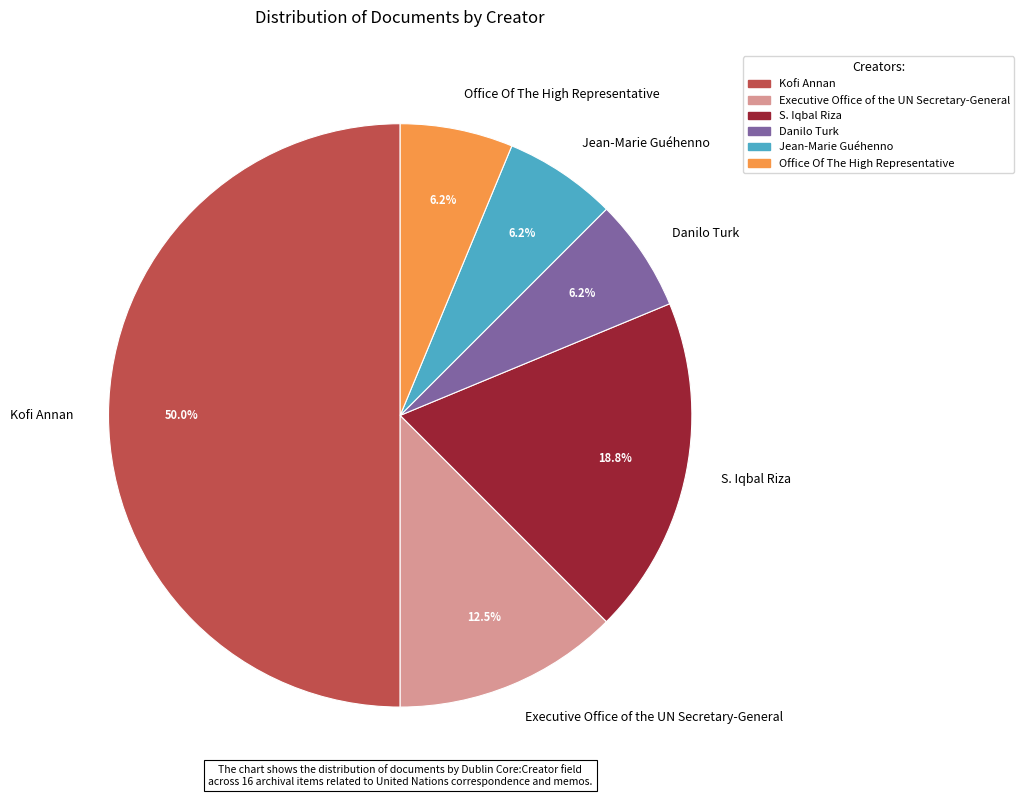

Which has a higher value, S. Iqbal Riza or Office Of The High Representative?

S. Iqbal Riza